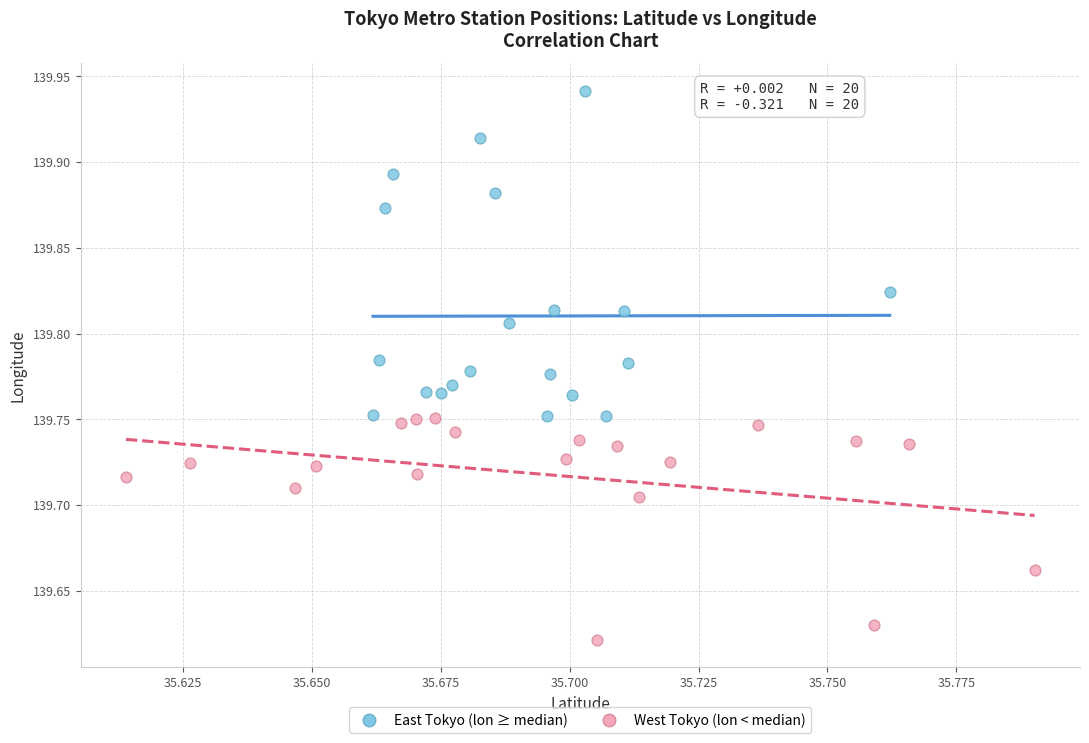

Which series has the largest Y range (max minus min)?

East Tokyo (lon ≥ median)